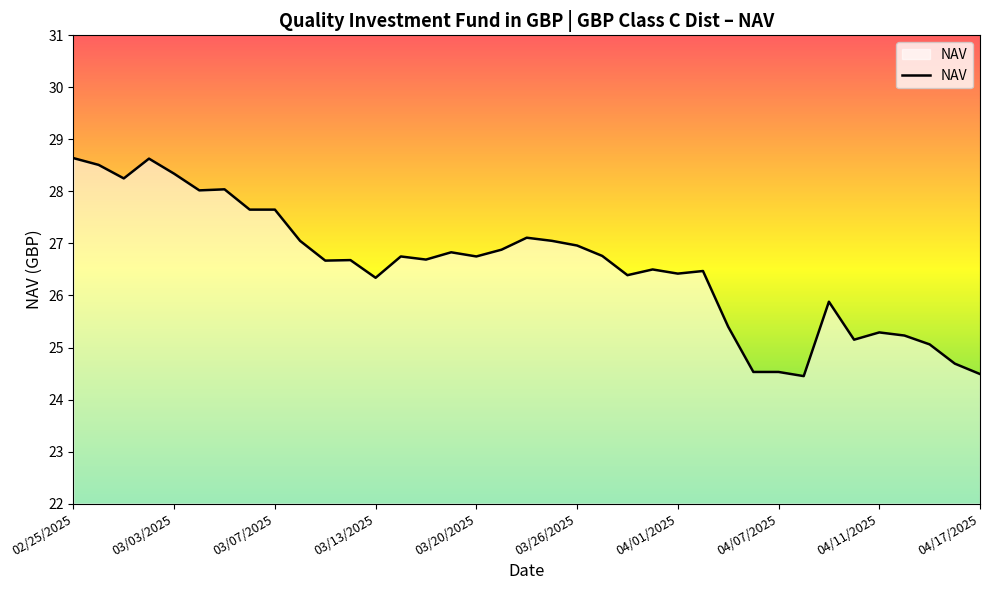

Between 04/07/2025 and 04/17/2025, which is larger?

04/07/2025